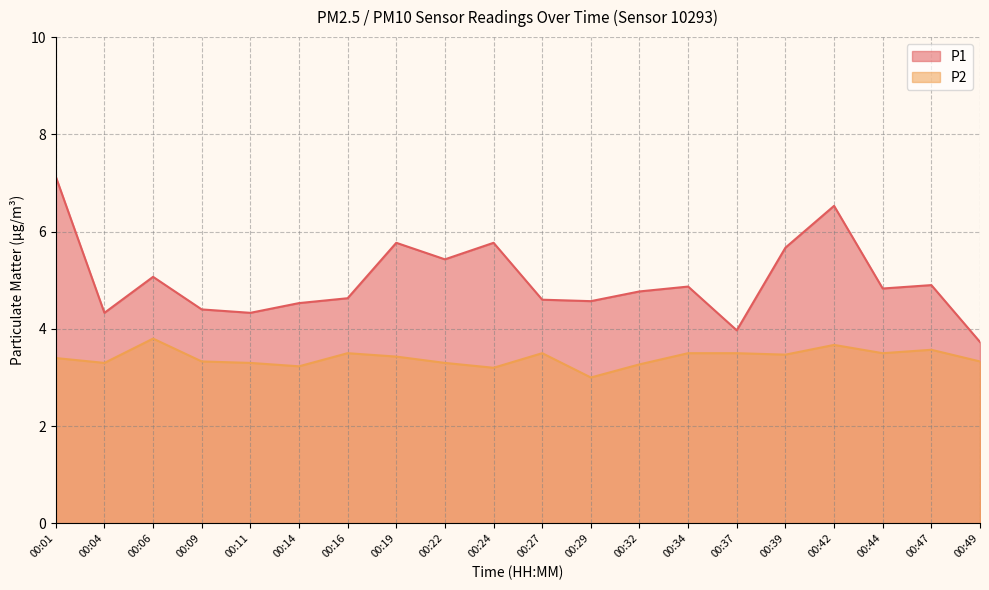

What is the difference between the P1 values at 00:16 and 00:04?

0.3